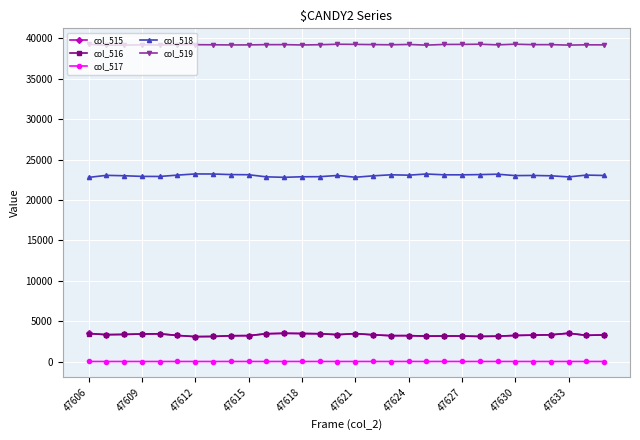

What is the highest value of the col_519 series?

39290